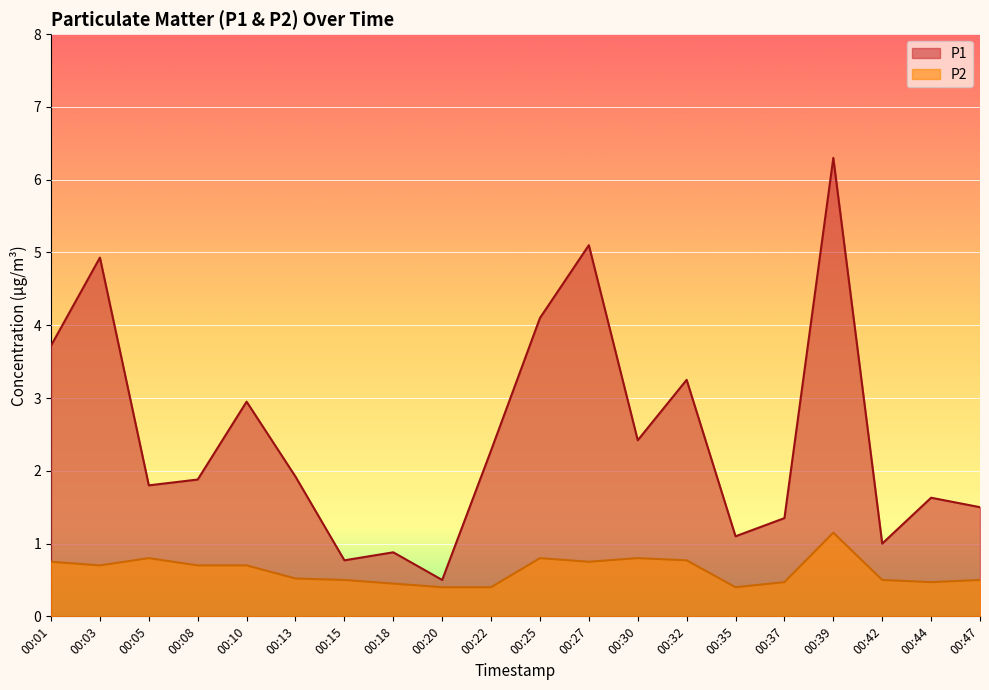

At which label is P2 closest to 0?

00:20